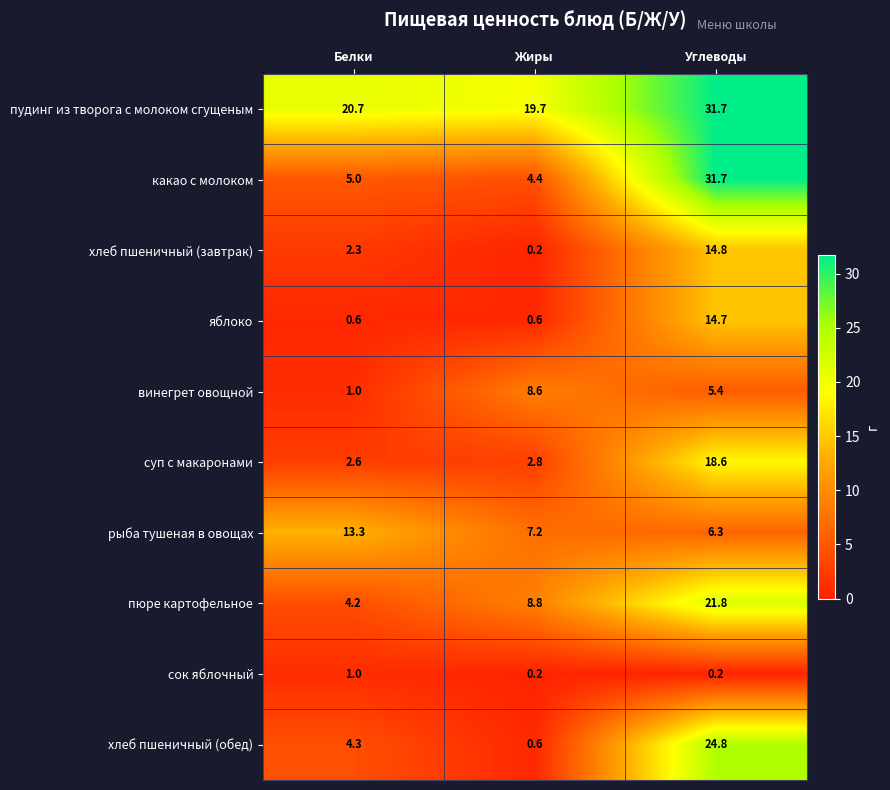

Which series has the largest range (max minus min)?

какао с молоком